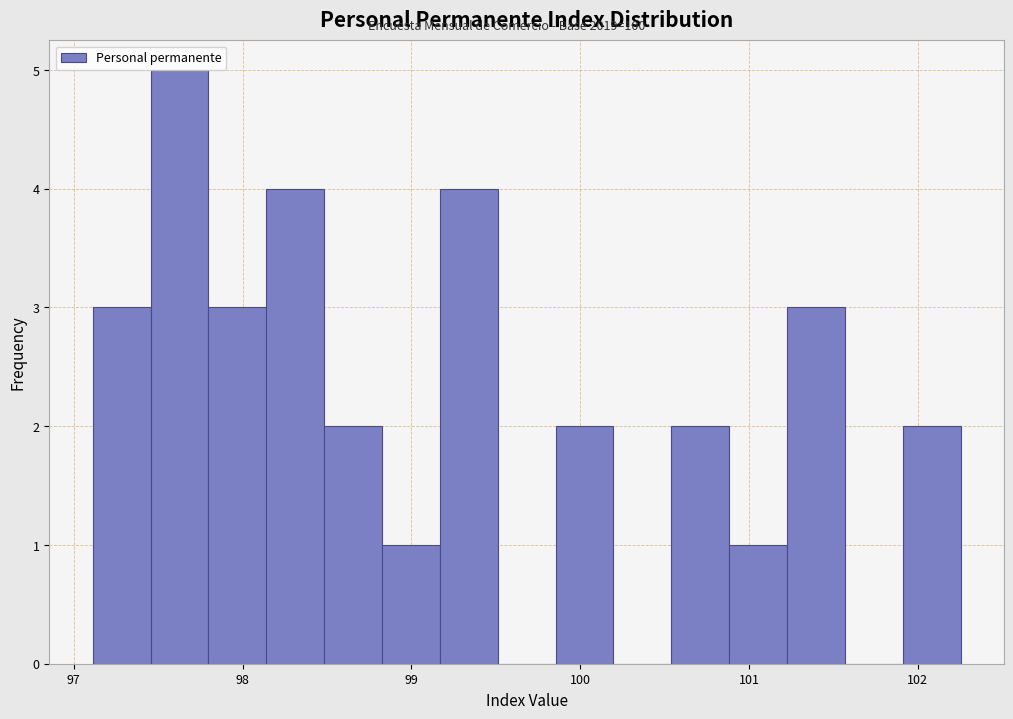

Read against the x-axis, roughly where is the centre of the tallest bar?

97.6